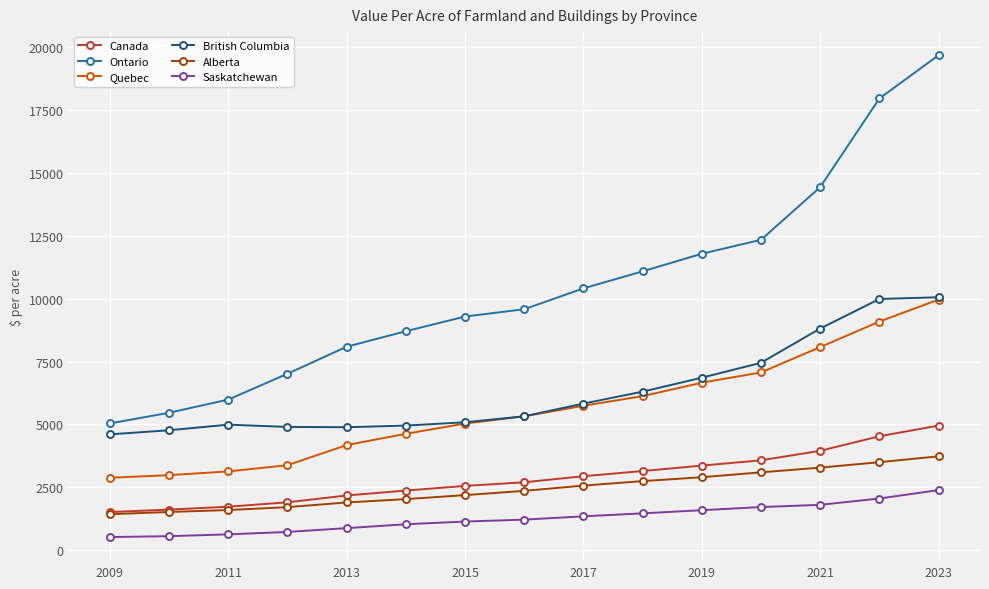

How many series are shown in this chart?

6